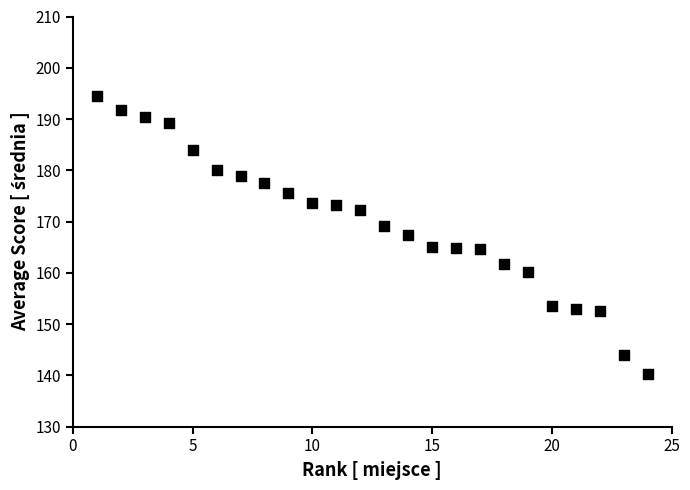

What is the range of X values (max minus min)?

23.0